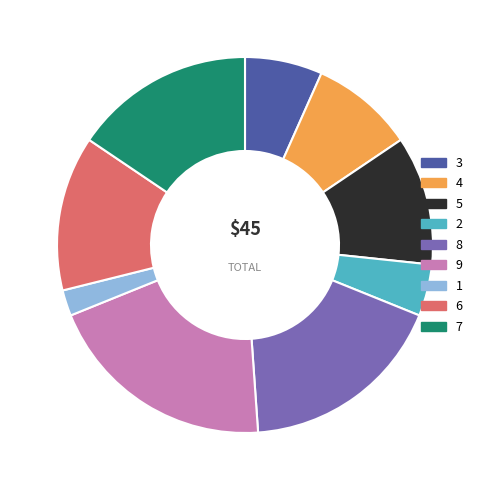

Is it true that 9 is 20% of the pie?

True